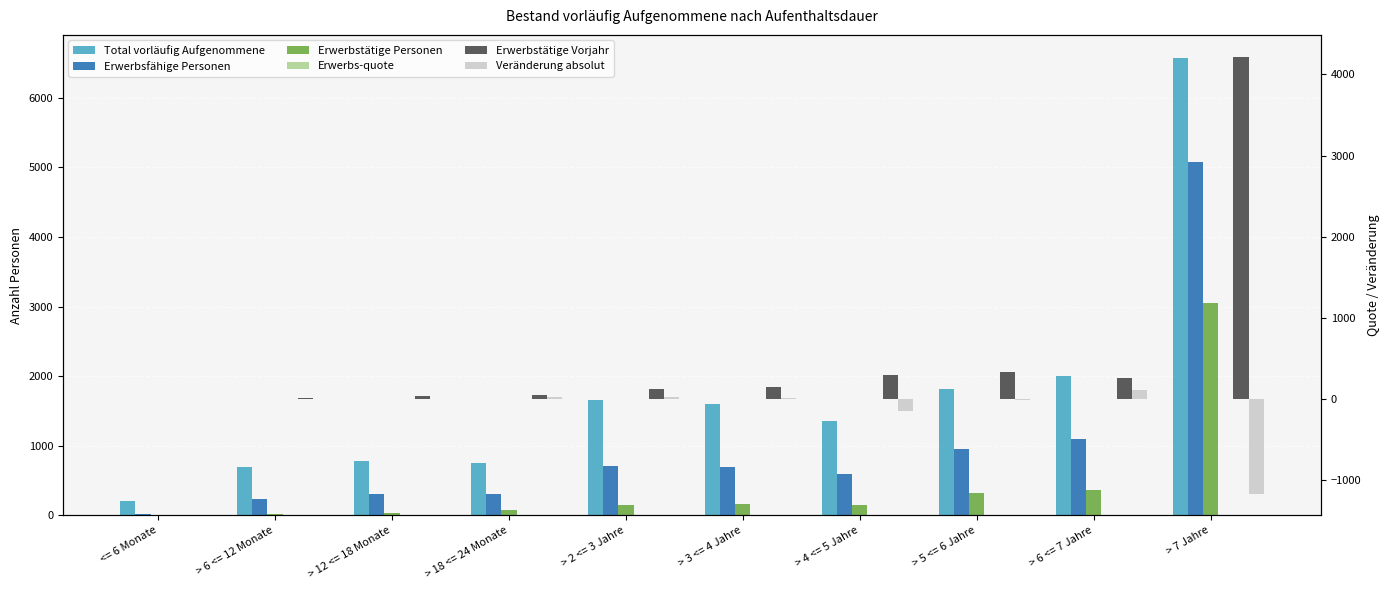

At how many categories does at least one series exceed 6003?

1